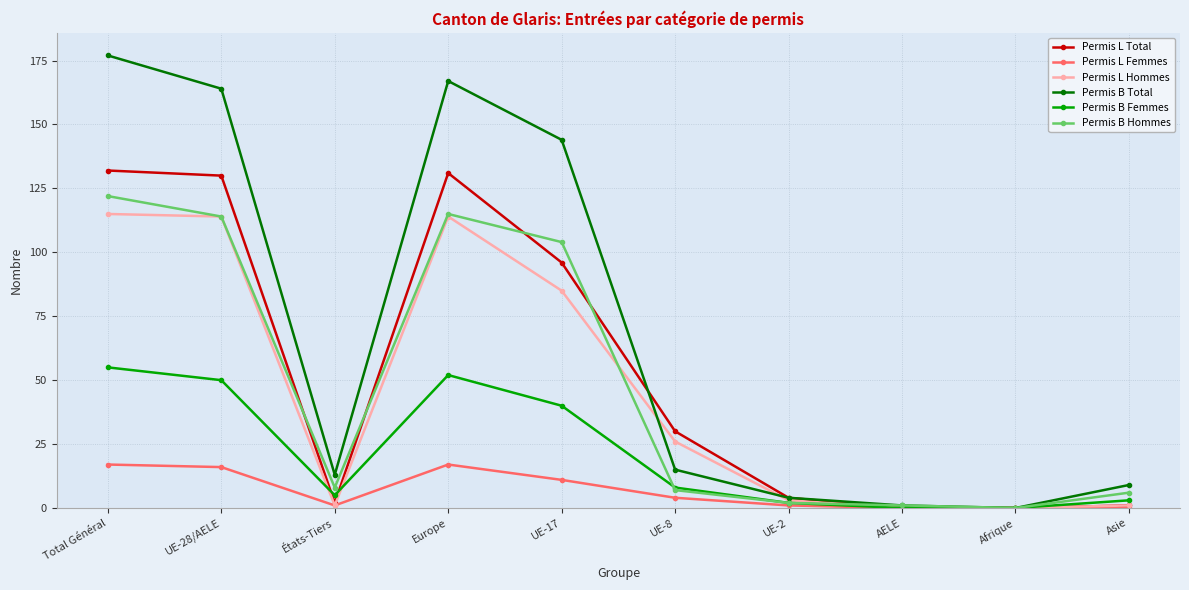

True or false: Permis B Total has a value of 9 at Asie.

True